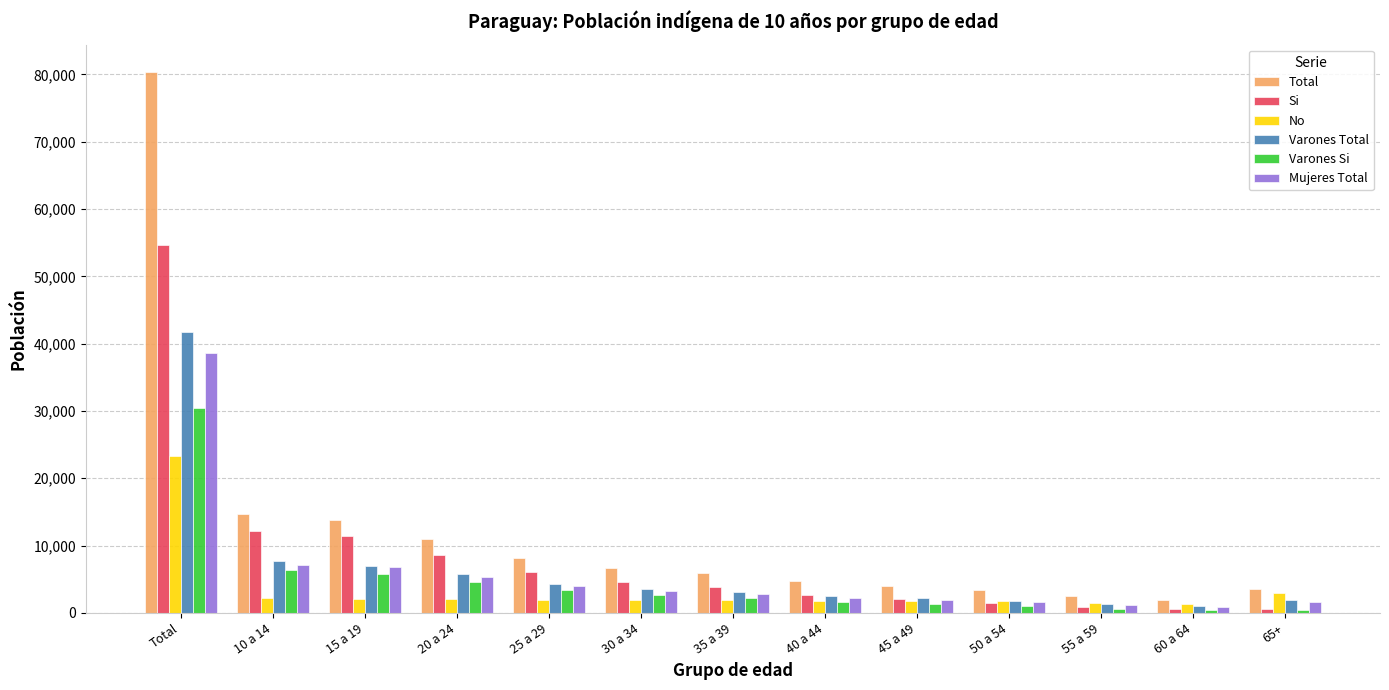

At which label does Varones Total first exceed 3070?

Total